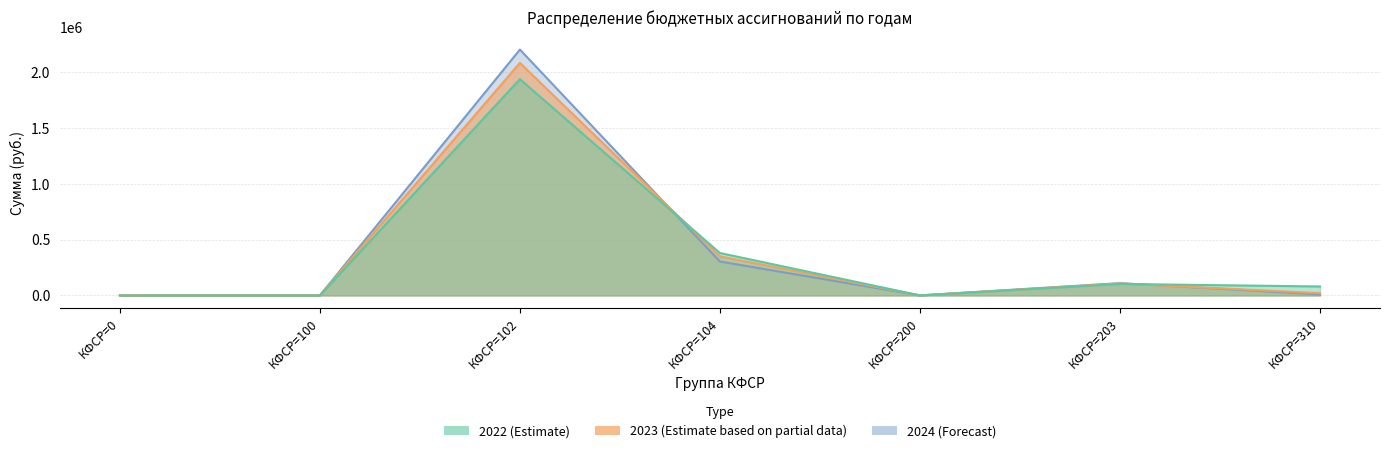

True or false: 2023 (Estimate based on partial data) has a value of 1418860.7 at КФСР=0.

False